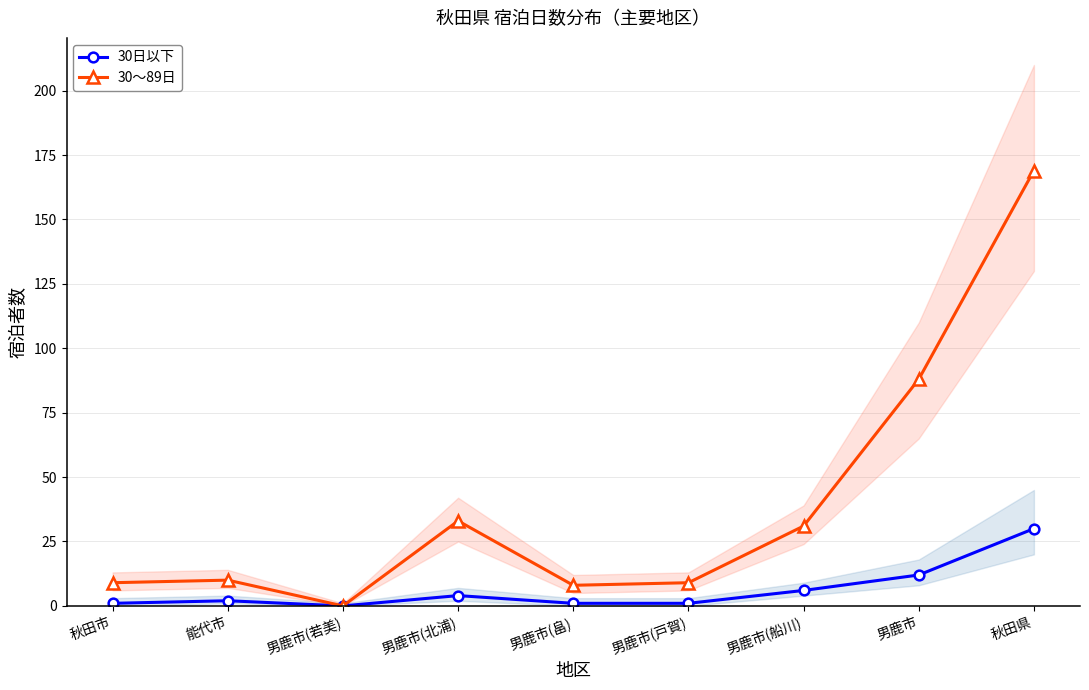

At which label does 30～89日 reach its minimum?

男鹿市(若美)